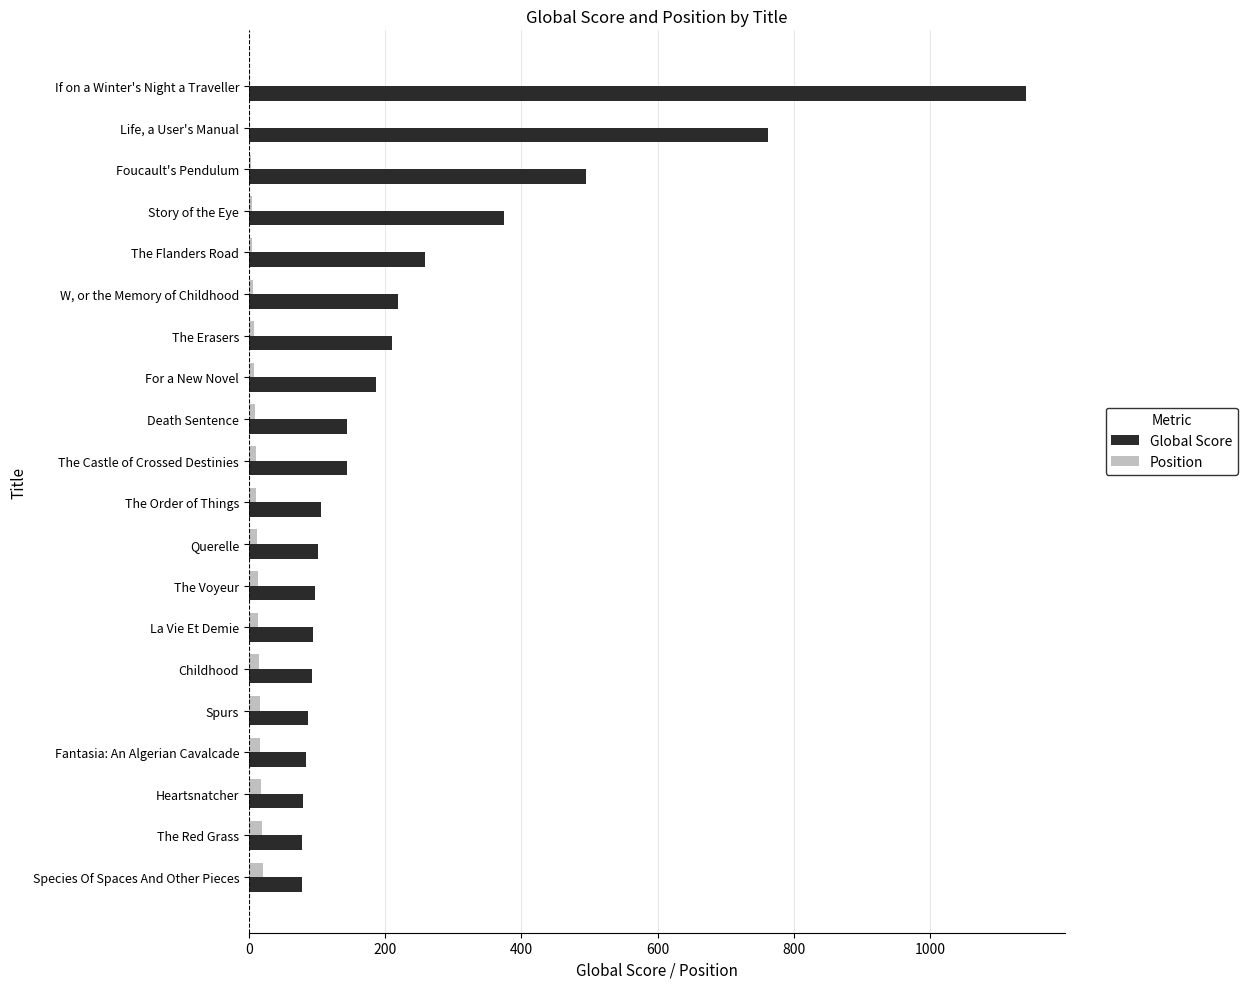

Which series has the largest range (max minus min)?

Global Score